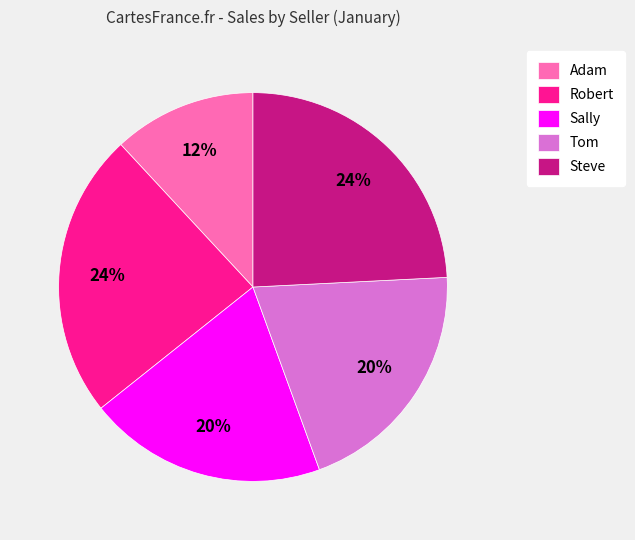

What percentage is the Robert slice, to the nearest percent?

24%